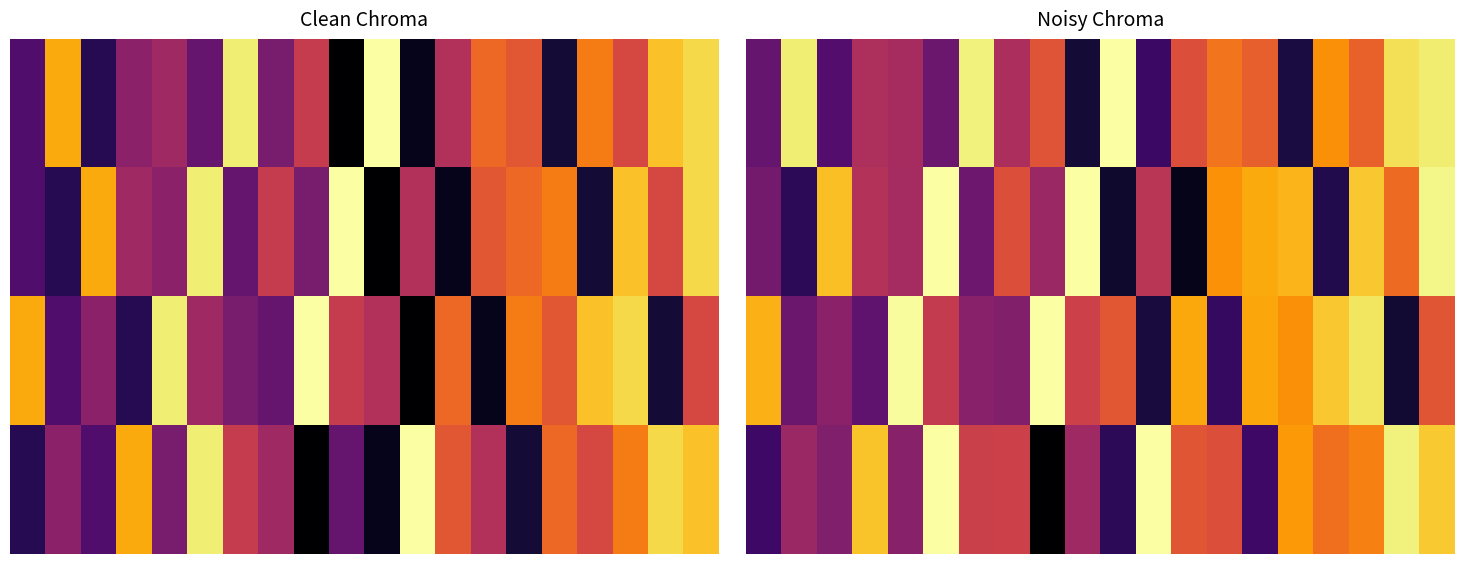

At how many categories does at least one series exceed 0?

20